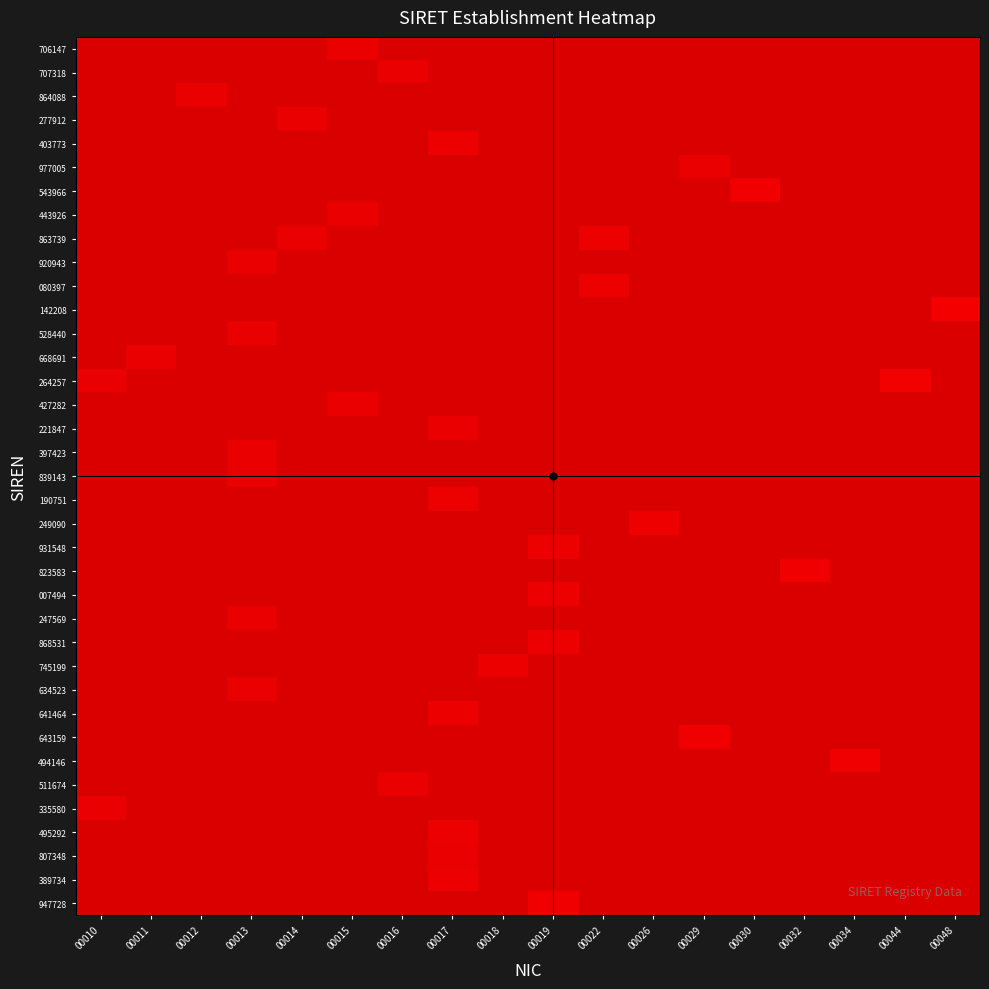

Reading left to right, what are all the values shown in this chart?

706147: 00010=0.1	00011=0.1	00012=0.1	00013=0.1	00014=0.1	00015=0.1	00016=0.1	00017=0.1	00018=0.1	00019=0.1	00022=0.1	00026=0.1	00029=0.1	00030=0.1	00032=0.1	00034=0.1	00044=0.1	00048=0.1
707318: 00010=0.1	00011=0.1	00012=0.1	00013=0.1	00014=0.1	00015=0.1	00016=0.1	00017=0.1	00018=0.1	00019=0.1	00022=0.1	00026=0.1	00029=0.1	00030=0.1	00032=0.1	00034=0.1	00044=0.1	00048=0.1
864088: 00010=0.1	00011=0.1	00012=0.1	00013=0.1	00014=0.1	00015=0.1	00016=0.1	00017=0.1	00018=0.1	00019=0.1	00022=0.1	00026=0.1	00029=0.1	00030=0.1	00032=0.1	00034=0.1	00044=0.1	00048=0.1
277912: 00010=0.1	00011=0.1	00012=0.1	00013=0.1	00014=0.1	00015=0.1	00016=0.1	00017=0.1	00018=0.1	00019=0.1	00022=0.1	00026=0.1	00029=0.1	00030=0.1	00032=0.1	00034=0.1	00044=0.1	00048=0.1
403773: 00010=0.1	00011=0.1	00012=0.1	00013=0.1	00014=0.1	00015=0.1	00016=0.1	00017=0.1	00018=0.1	00019=0.1	00022=0.1	00026=0.1	00029=0.1	00030=0.1	00032=0.1	00034=0.1	00044=0.1	00048=0.1
977005: 00010=0.1	00011=0.1	00012=0.1	00013=0.1	00014=0.1	00015=0.1	00016=0.1	00017=0.1	00018=0.1	00019=0.1	00022=0.1	00026=0.1	00029=0.1	00030=0.1	00032=0.1	00034=0.1	00044=0.1	00048=0.1
543966: 00010=0.1	00011=0.1	00012=0.1	00013=0.1	00014=0.1	00015=0.1	00016=0.1	00017=0.1	00018=0.1	00019=0.1	00022=0.1	00026=0.1	00029=0.1	00030=0.1	00032=0.1	00034=0.1	00044=0.1	00048=0.1
443926: 00010=0.1	00011=0.1	00012=0.1	00013=0.1	00014=0.1	00015=0.1	00016=0.1	00017=0.1	00018=0.1	00019=0.1	00022=0.1	00026=0.1	00029=0.1	00030=0.1	00032=0.1	00034=0.1	00044=0.1	00048=0.1
863739: 00010=0.1	00011=0.1	00012=0.1	00013=0.1	00014=0.1	00015=0.1	00016=0.1	00017=0.1	00018=0.1	00019=0.1	00022=0.1	00026=0.1	00029=0.1	00030=0.1	00032=0.1	00034=0.1	00044=0.1	00048=0.1
920943: 00010=0.1	00011=0.1	00012=0.1	00013=0.1	00014=0.1	00015=0.1	00016=0.1	00017=0.1	00018=0.1	00019=0.1	00022=0.1	00026=0.1	00029=0.1	00030=0.1	00032=0.1	00034=0.1	00044=0.1	00048=0.1
080397: 00010=0.1	00011=0.1	00012=0.1	00013=0.1	00014=0.1	00015=0.1	00016=0.1	00017=0.1	00018=0.1	00019=0.1	00022=0.1	00026=0.1	00029=0.1	00030=0.1	00032=0.1	00034=0.1	00044=0.1	00048=0.1
142208: 00010=0.1	00011=0.1	00012=0.1	00013=0.1	00014=0.1	00015=0.1	00016=0.1	00017=0.1	00018=0.1	00019=0.1	00022=0.1	00026=0.1	00029=0.1	00030=0.1	00032=0.1	00034=0.1	00044=0.1	00048=0.1
528440: 00010=0.1	00011=0.1	00012=0.1	00013=0.1	00014=0.1	00015=0.1	00016=0.1	00017=0.1	00018=0.1	00019=0.1	00022=0.1	00026=0.1	00029=0.1	00030=0.1	00032=0.1	00034=0.1	00044=0.1	00048=0.1
668691: 00010=0.1	00011=0.1	00012=0.1	00013=0.1	00014=0.1	00015=0.1	00016=0.1	00017=0.1	00018=0.1	00019=0.1	00022=0.1	00026=0.1	00029=0.1	00030=0.1	00032=0.1	00034=0.1	00044=0.1	00048=0.1
264257: 00010=0.1	00011=0.1	00012=0.1	00013=0.1	00014=0.1	00015=0.1	00016=0.1	00017=0.1	00018=0.1	00019=0.1	00022=0.1	00026=0.1	00029=0.1	00030=0.1	00032=0.1	00034=0.1	00044=0.1	00048=0.1
427282: 00010=0.1	00011=0.1	00012=0.1	00013=0.1	00014=0.1	00015=0.1	00016=0.1	00017=0.1	00018=0.1	00019=0.1	00022=0.1	00026=0.1	00029=0.1	00030=0.1	00032=0.1	00034=0.1	00044=0.1	00048=0.1
221847: 00010=0.1	00011=0.1	00012=0.1	00013=0.1	00014=0.1	00015=0.1	00016=0.1	00017=0.1	00018=0.1	00019=0.1	00022=0.1	00026=0.1	00029=0.1	00030=0.1	00032=0.1	00034=0.1	00044=0.1	00048=0.1
397423: 00010=0.1	00011=0.1	00012=0.1	00013=0.1	00014=0.1	00015=0.1	00016=0.1	00017=0.1	00018=0.1	00019=0.1	00022=0.1	00026=0.1	00029=0.1	00030=0.1	00032=0.1	00034=0.1	00044=0.1	00048=0.1
839143: 00010=0.1	00011=0.1	00012=0.1	00013=0.1	00014=0.1	00015=0.1	00016=0.1	00017=0.1	00018=0.1	00019=0.1	00022=0.1	00026=0.1	00029=0.1	00030=0.1	00032=0.1	00034=0.1	00044=0.1	00048=0.1
190751: 00010=0.1	00011=0.1	00012=0.1	00013=0.1	00014=0.1	00015=0.1	00016=0.1	00017=0.1	00018=0.1	00019=0.1	00022=0.1	00026=0.1	00029=0.1	00030=0.1	00032=0.1	00034=0.1	00044=0.1	00048=0.1
249090: 00010=0.1	00011=0.1	00012=0.1	00013=0.1	00014=0.1	00015=0.1	00016=0.1	00017=0.1	00018=0.1	00019=0.1	00022=0.1	00026=0.1	00029=0.1	00030=0.1	00032=0.1	00034=0.1	00044=0.1	00048=0.1
931548: 00010=0.1	00011=0.1	00012=0.1	00013=0.1	00014=0.1	00015=0.1	00016=0.1	00017=0.1	00018=0.1	00019=0.1	00022=0.1	00026=0.1	00029=0.1	00030=0.1	00032=0.1	00034=0.1	00044=0.1	00048=0.1
823583: 00010=0.1	00011=0.1	00012=0.1	00013=0.1	00014=0.1	00015=0.1	00016=0.1	00017=0.1	00018=0.1	00019=0.1	00022=0.1	00026=0.1	00029=0.1	00030=0.1	00032=0.1	00034=0.1	00044=0.1	00048=0.1
007494: 00010=0.1	00011=0.1	00012=0.1	00013=0.1	00014=0.1	00015=0.1	00016=0.1	00017=0.1	00018=0.1	00019=0.1	00022=0.1	00026=0.1	00029=0.1	00030=0.1	00032=0.1	00034=0.1	00044=0.1	00048=0.1
247569: 00010=0.1	00011=0.1	00012=0.1	00013=0.1	00014=0.1	00015=0.1	00016=0.1	00017=0.1	00018=0.1	00019=0.1	00022=0.1	00026=0.1	00029=0.1	00030=0.1	00032=0.1	00034=0.1	00044=0.1	00048=0.1
868531: 00010=0.1	00011=0.1	00012=0.1	00013=0.1	00014=0.1	00015=0.1	00016=0.1	00017=0.1	00018=0.1	00019=0.1	00022=0.1	00026=0.1	00029=0.1	00030=0.1	00032=0.1	00034=0.1	00044=0.1	00048=0.1
745199: 00010=0.1	00011=0.1	00012=0.1	00013=0.1	00014=0.1	00015=0.1	00016=0.1	00017=0.1	00018=0.1	00019=0.1	00022=0.1	00026=0.1	00029=0.1	00030=0.1	00032=0.1	00034=0.1	00044=0.1	00048=0.1
634523: 00010=0.1	00011=0.1	00012=0.1	00013=0.1	00014=0.1	00015=0.1	00016=0.1	00017=0.1	00018=0.1	00019=0.1	00022=0.1	00026=0.1	00029=0.1	00030=0.1	00032=0.1	00034=0.1	00044=0.1	00048=0.1
641464: 00010=0.1	00011=0.1	00012=0.1	00013=0.1	00014=0.1	00015=0.1	00016=0.1	00017=0.1	00018=0.1	00019=0.1	00022=0.1	00026=0.1	00029=0.1	00030=0.1	00032=0.1	00034=0.1	00044=0.1	00048=0.1
643159: 00010=0.1	00011=0.1	00012=0.1	00013=0.1	00014=0.1	00015=0.1	00016=0.1	00017=0.1	00018=0.1	00019=0.1	00022=0.1	00026=0.1	00029=0.1	00030=0.1	00032=0.1	00034=0.1	00044=0.1	00048=0.1
494146: 00010=0.1	00011=0.1	00012=0.1	00013=0.1	00014=0.1	00015=0.1	00016=0.1	00017=0.1	00018=0.1	00019=0.1	00022=0.1	00026=0.1	00029=0.1	00030=0.1	00032=0.1	00034=0.1	00044=0.1	00048=0.1
511674: 00010=0.1	00011=0.1	00012=0.1	00013=0.1	00014=0.1	00015=0.1	00016=0.1	00017=0.1	00018=0.1	00019=0.1	00022=0.1	00026=0.1	00029=0.1	00030=0.1	00032=0.1	00034=0.1	00044=0.1	00048=0.1
335580: 00010=0.1	00011=0.1	00012=0.1	00013=0.1	00014=0.1	00015=0.1	00016=0.1	00017=0.1	00018=0.1	00019=0.1	00022=0.1	00026=0.1	00029=0.1	00030=0.1	00032=0.1	00034=0.1	00044=0.1	00048=0.1
495292: 00010=0.1	00011=0.1	00012=0.1	00013=0.1	00014=0.1	00015=0.1	00016=0.1	00017=0.1	00018=0.1	00019=0.1	00022=0.1	00026=0.1	00029=0.1	00030=0.1	00032=0.1	00034=0.1	00044=0.1	00048=0.1
807348: 00010=0.1	00011=0.1	00012=0.1	00013=0.1	00014=0.1	00015=0.1	00016=0.1	00017=0.1	00018=0.1	00019=0.1	00022=0.1	00026=0.1	00029=0.1	00030=0.1	00032=0.1	00034=0.1	00044=0.1	00048=0.1
389734: 00010=0.1	00011=0.1	00012=0.1	00013=0.1	00014=0.1	00015=0.1	00016=0.1	00017=0.1	00018=0.1	00019=0.1	00022=0.1	00026=0.1	00029=0.1	00030=0.1	00032=0.1	00034=0.1	00044=0.1	00048=0.1
947728: 00010=0.1	00011=0.1	00012=0.1	00013=0.1	00014=0.1	00015=0.1	00016=0.1	00017=0.1	00018=0.1	00019=0.1	00022=0.1	00026=0.1	00029=0.1	00030=0.1	00032=0.1	00034=0.1	00044=0.1	00048=0.1